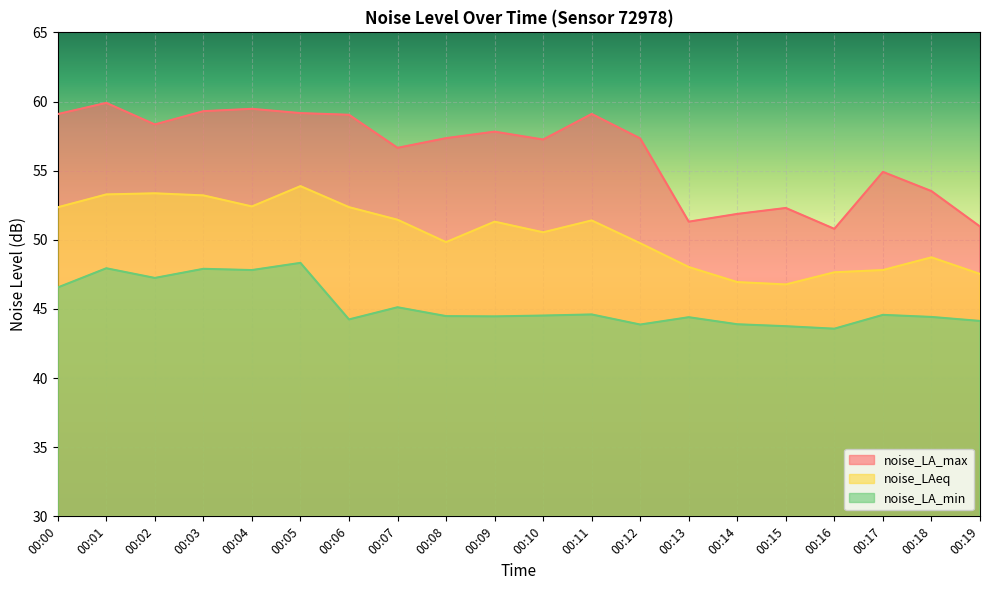

Which series has the widest spread of values?

noise_LA_max